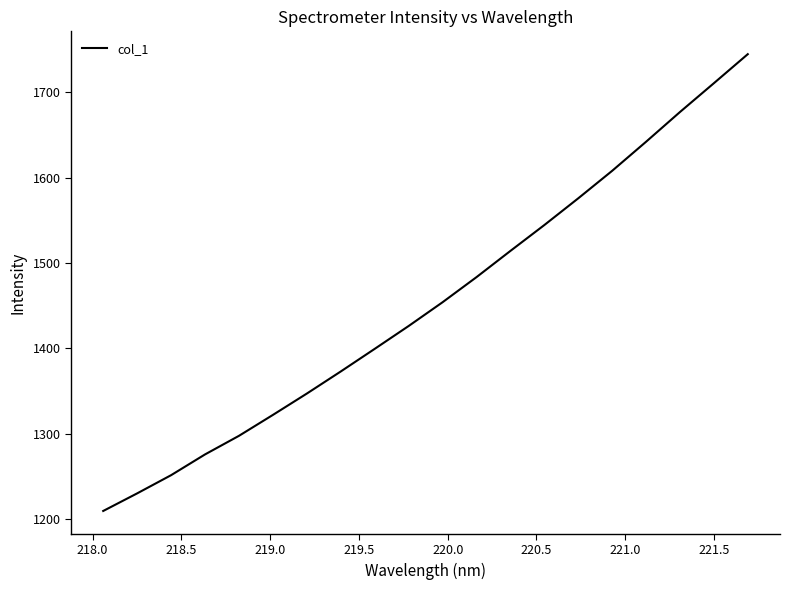

What is the smallest value displayed?

1209.7